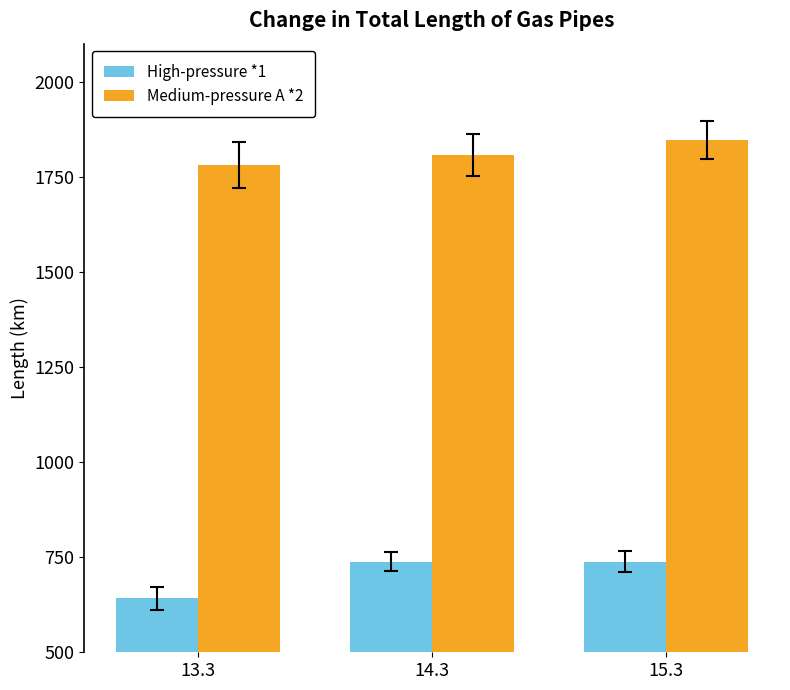

What is the total value across all series at 14.3?

2545